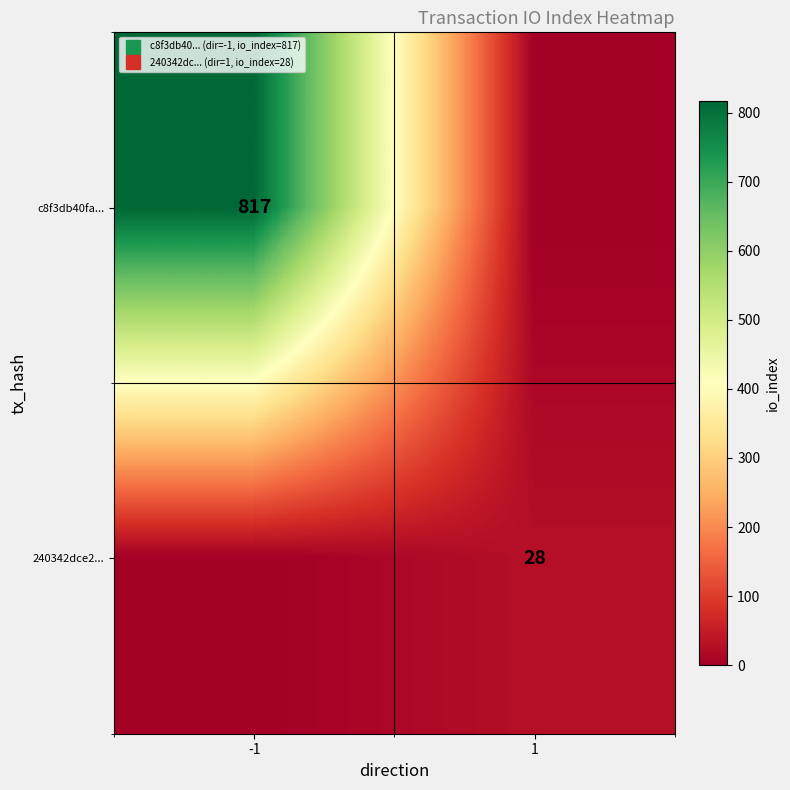

Rank the series at 1 from lowest to highest value.

c8f3db40fa..., 240342dce2...